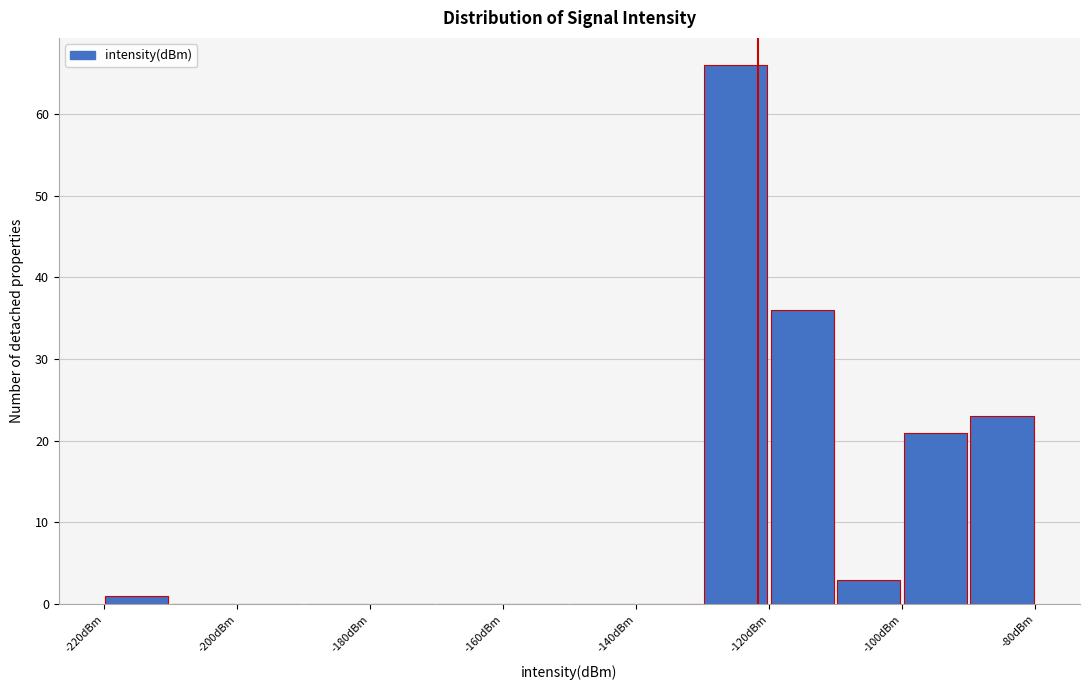

Reading left to right, list every bar in this chart as the range it spans on the x-axis followed by its height. The values are not printed on the chart, so give them approximately, as read against the axis.

-220 to -210: 1
-210 to -200: 0
-200 to -190: 0
-190 to -180: 0
-180 to -170: 0
-170 to -160: 0
-160 to -150: 0
-150 to -140: 0
-140 to -130: 0
-130 to -120: 66
-120 to -110: 36
-110 to -100: 3
-100 to -90: 21
-90 to -80: 23